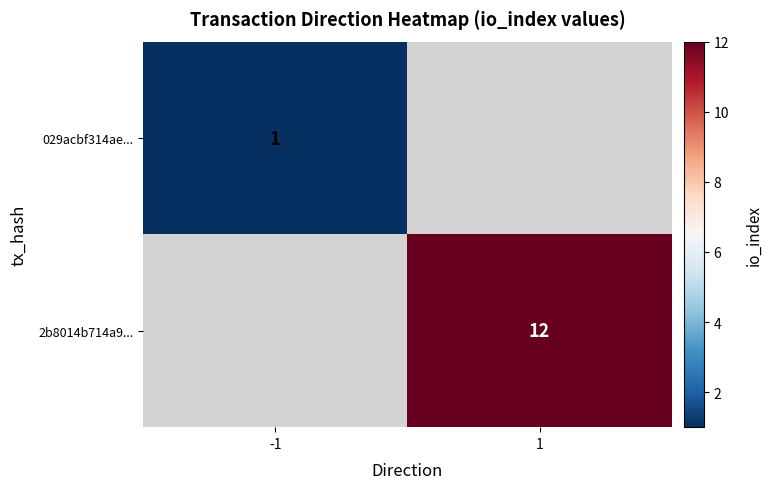

True or false: 2b8014b714a9... has a value of 20.5 at 1.

False